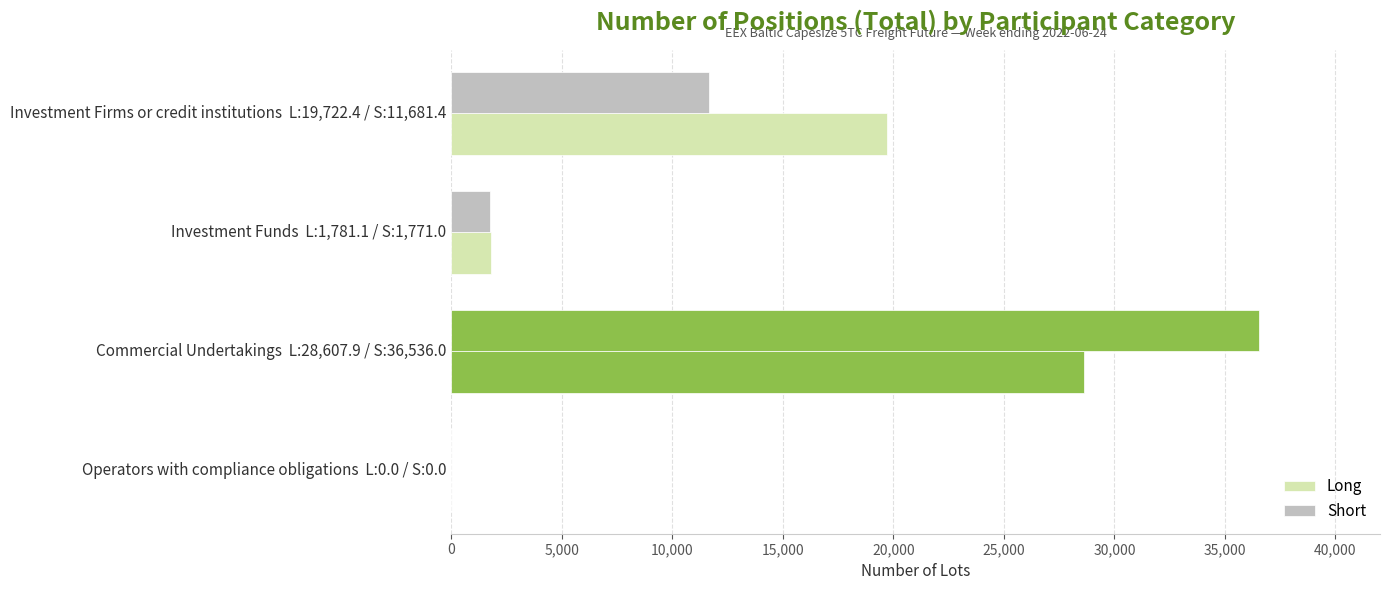

Which series has the largest range (max minus min)?

Short